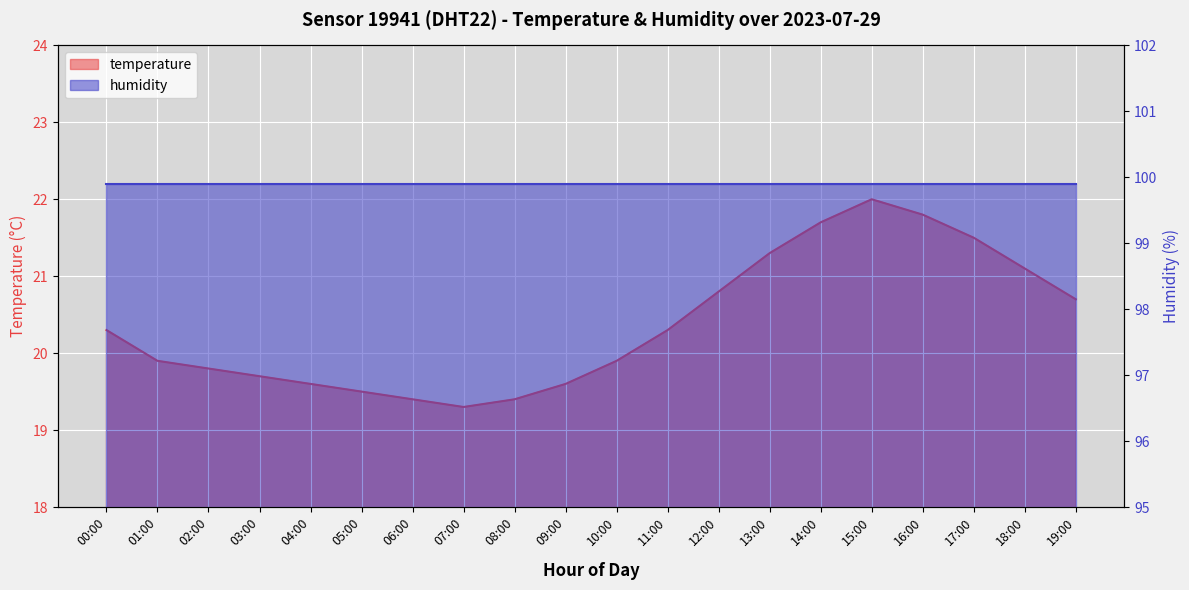

What is the difference between the second highest and second lowest values?

2.4